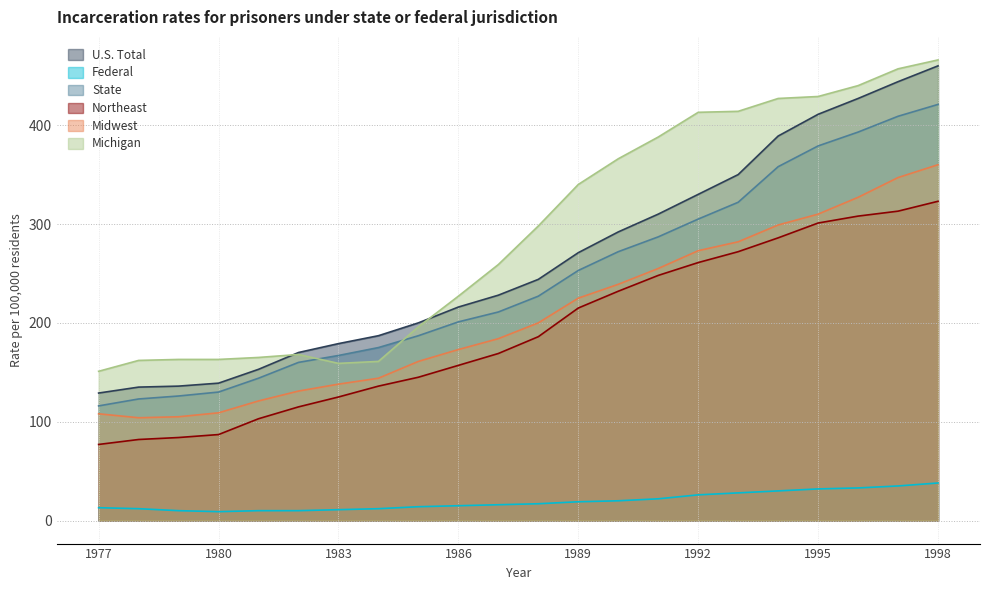

How many data points in Federal are above 17?

10